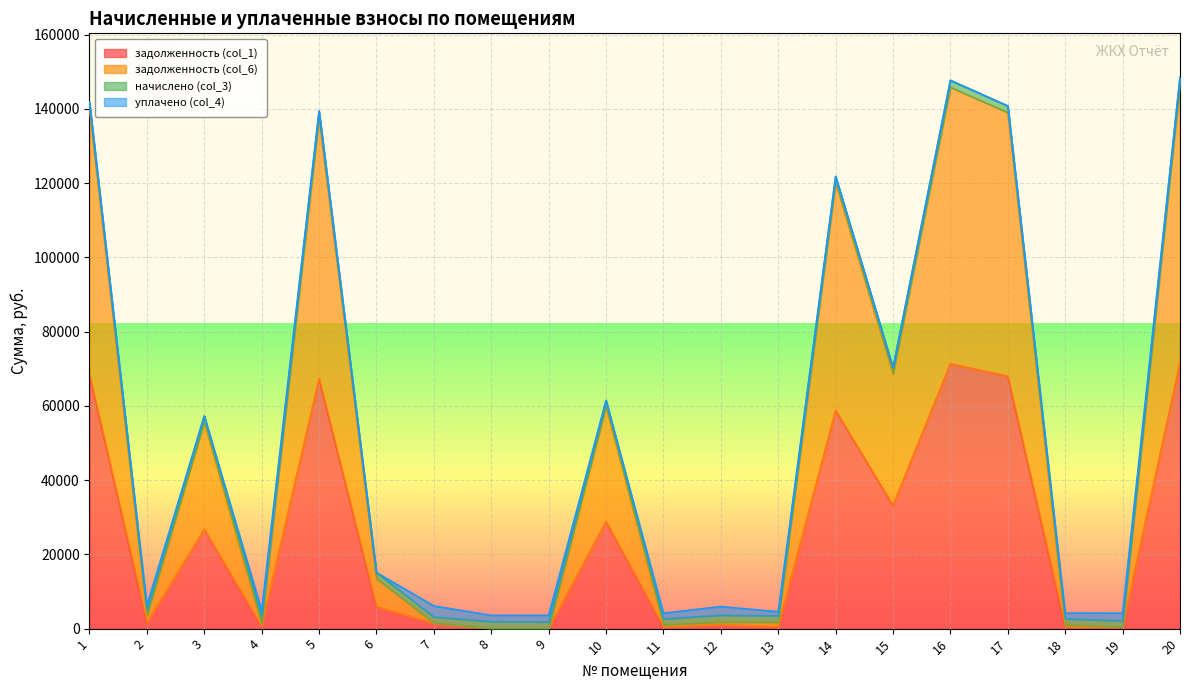

Where is the first local minimum for задолженность (col_6)?

2